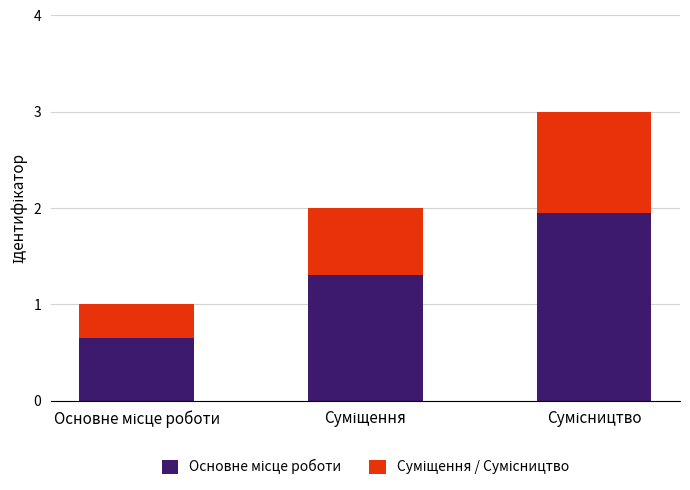

Does the chart contain stacked bars?

Yes